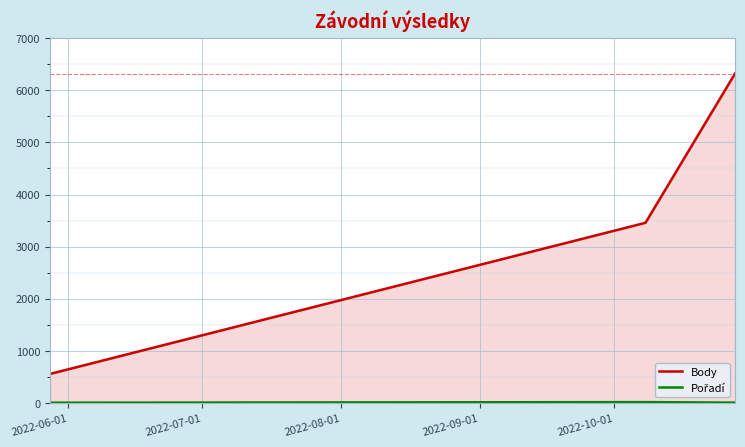

What is the greatest value displayed?

6324